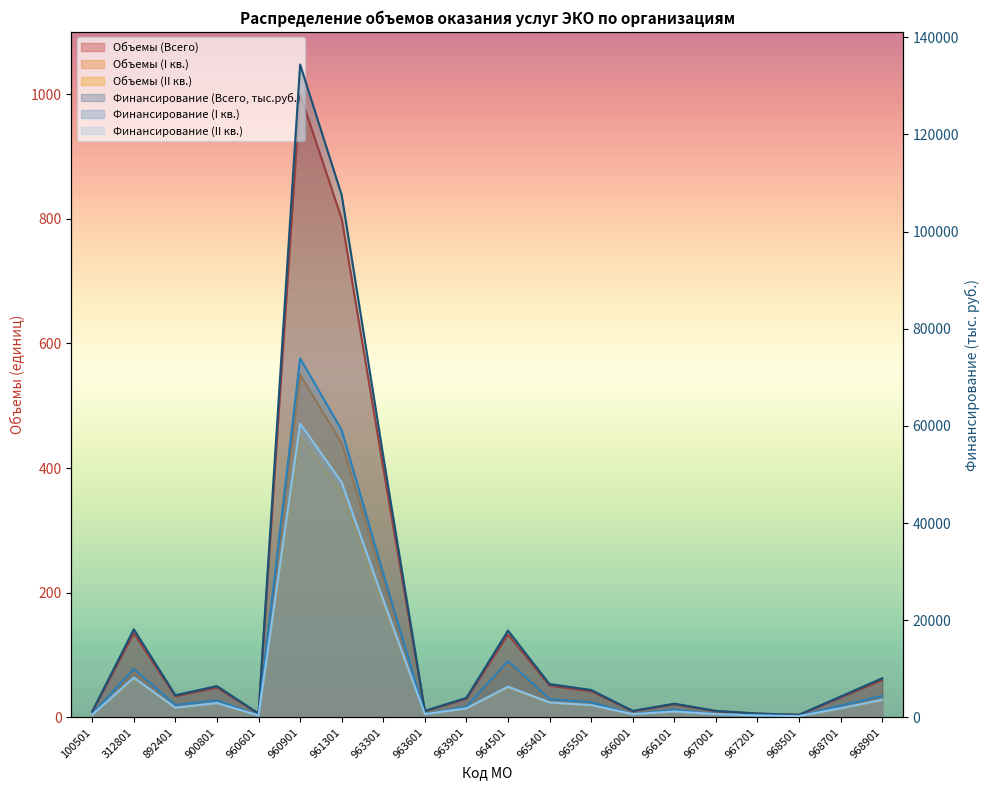

What is the value of the Финансирование (II кв.) point at the 1st from the left?

544.3